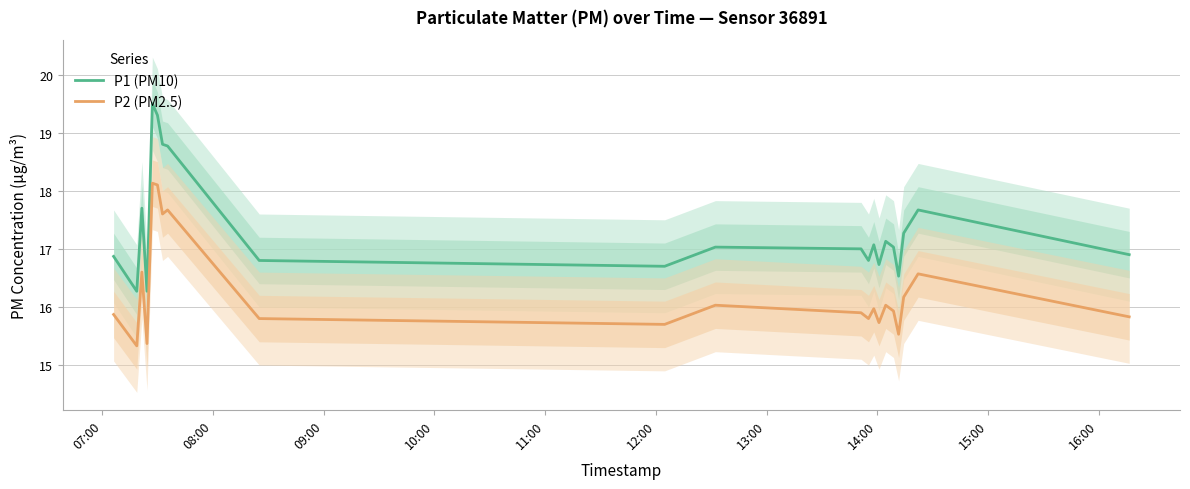

True or false: P2 (PM2.5) and P1 (PM10) cross at least once.

False